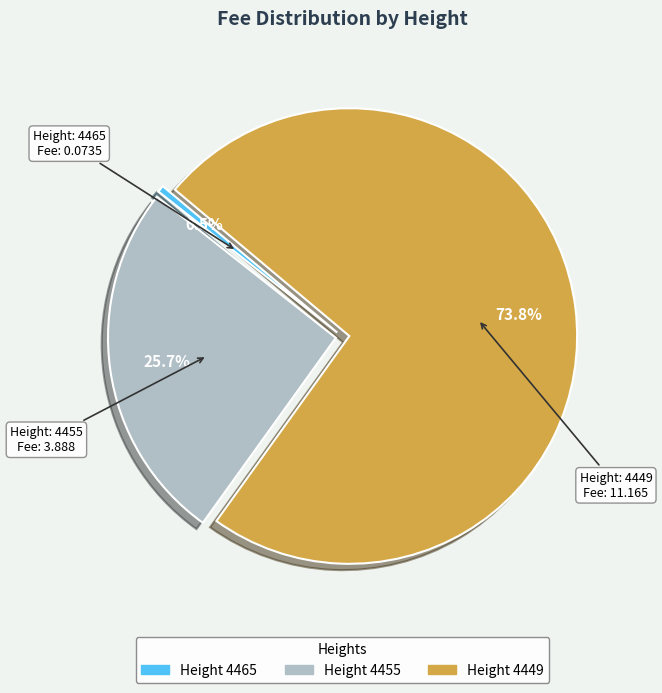

Between Height 4455 and Height 4465, which is larger?

Height 4455